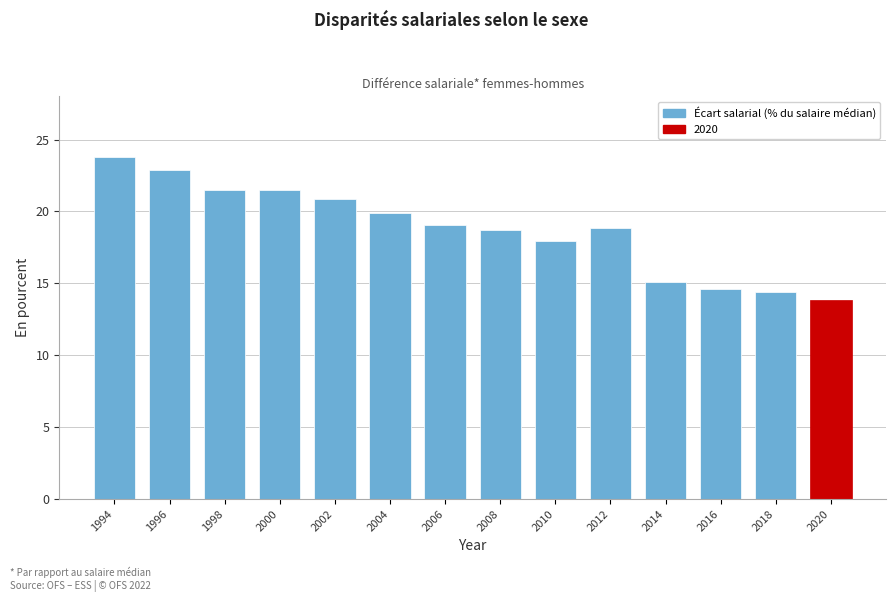

Reading left to right, transcribe all the data shown in this chart.

23.8	22.9	21.5	21.5	20.9	19.9	19.1	18.7	18.0	18.9	15.1	14.6	14.4	13.8